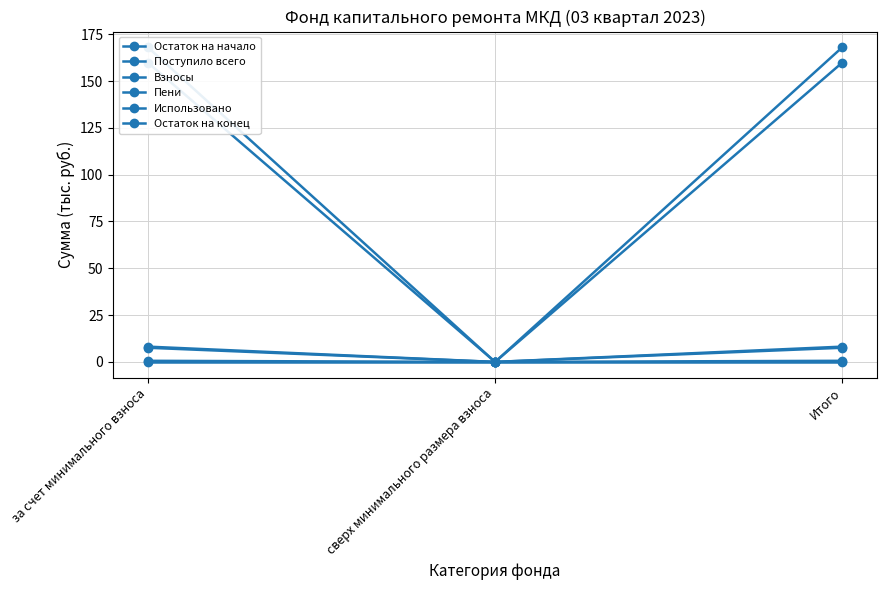

What is the value of the Поступило всего point at the 3rd from the left?

8.2